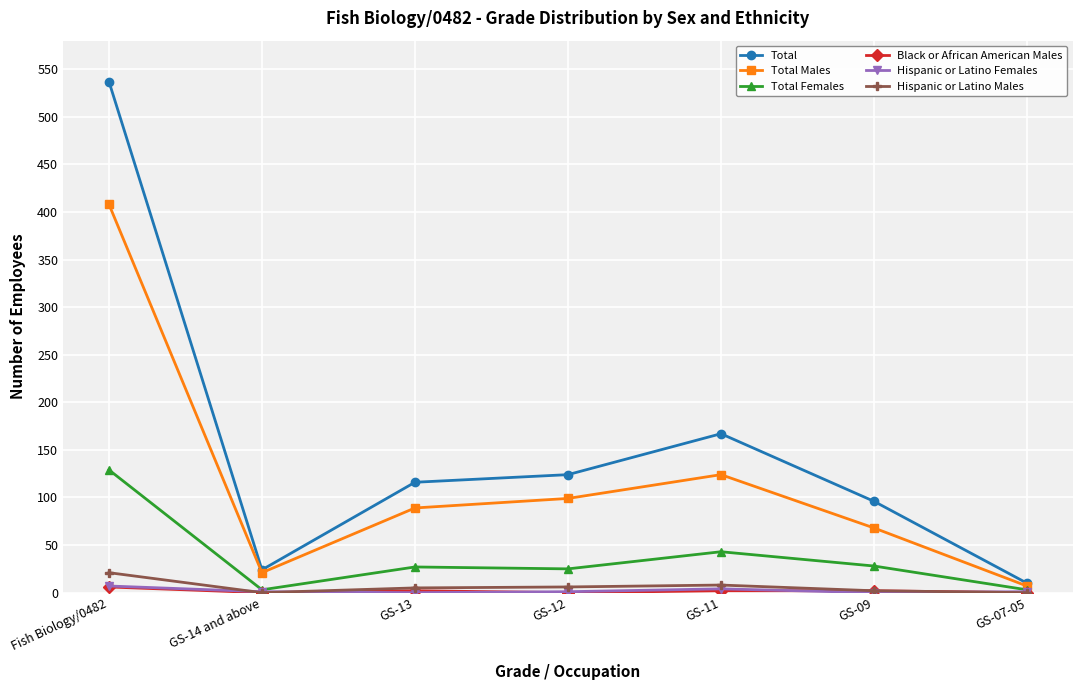

The Total Males series shows 408 at Fish Biology/0482. True or false?

True